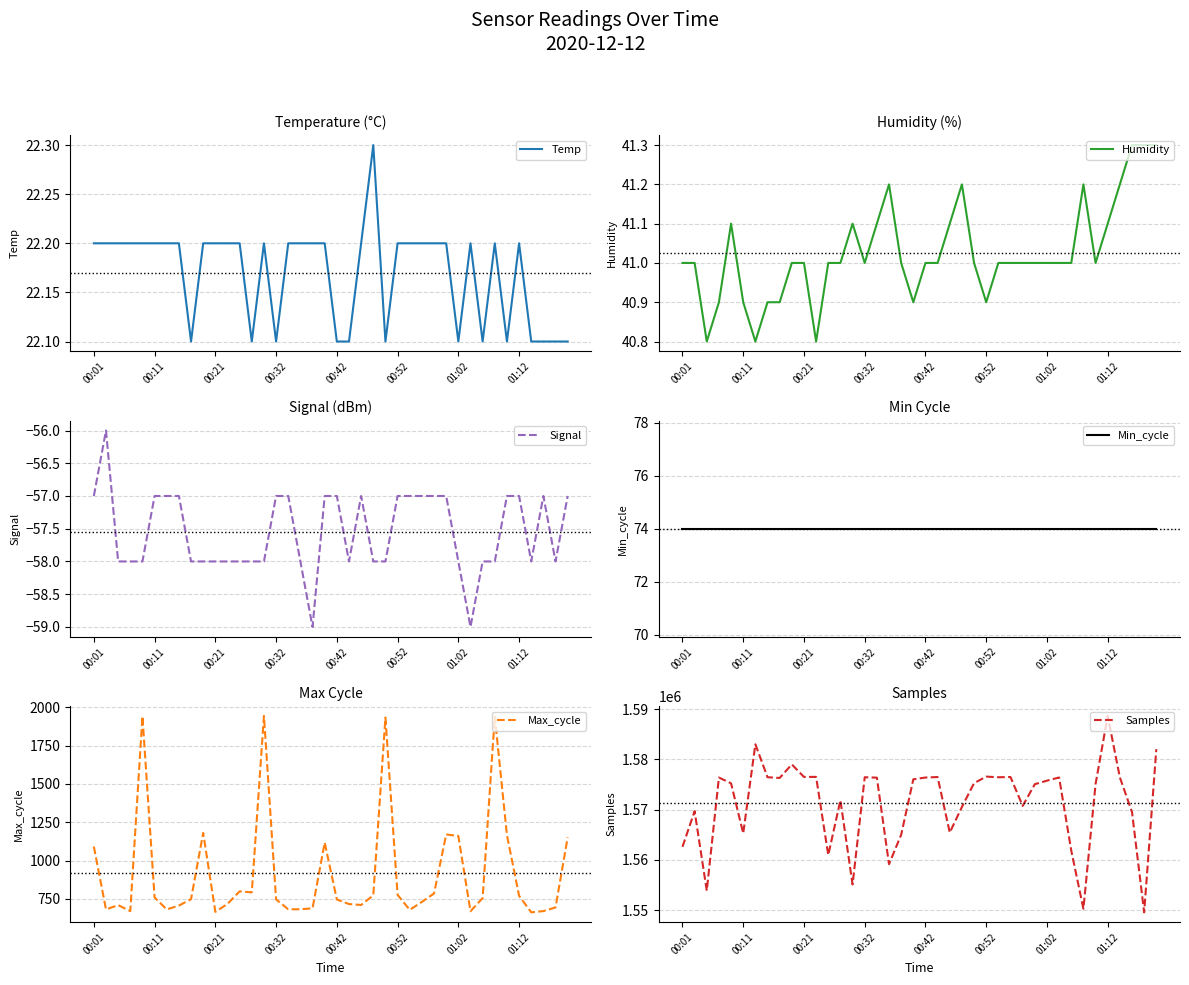

Reading left to right, what are all the values shown in this chart?

Temp: 22.2	22.2	22.2	22.2	22.2	22.2	22.2	22.2	22.1	22.2	22.2	22.2	22.2	22.1	22.2	22.1	22.2	22.2	22.2	22.2	22.1	22.1	22.2	22.3	22.1	22.2	22.2	22.2	22.2	22.2	22.1	22.2	22.1	22.2	22.1	22.2	22.1	22.1	22.1	22.1
Humidity: 41.0	41.0	40.8	40.9	41.1	40.9	40.8	40.9	40.9	41.0	41.0	40.8	41.0	41.0	41.1	41.0	41.1	41.2	41.0	40.9	41.0	41.0	41.1	41.2	41.0	40.9	41.0	41.0	41.0	41.0	41.0	41.0	41.0	41.2	41.0	41.1	41.2	41.3	41.3	41.3
Signal: -57.0	-56.0	-58.0	-58.0	-58.0	-57.0	-57.0	-57.0	-58.0	-58.0	-58.0	-58.0	-58.0	-58.0	-58.0	-57.0	-57.0	-58.0	-59.0	-57.0	-57.0	-58.0	-57.0	-58.0	-58.0	-57.0	-57.0	-57.0	-57.0	-57.0	-58.0	-59.0	-58.0	-58.0	-57.0	-57.0	-58.0	-57.0	-58.0	-57.0
Min_cycle: 74.0	74.0	74.0	74.0	74.0	74.0	74.0	74.0	74.0	74.0	74.0	74.0	74.0	74.0	74.0	74.0	74.0	74.0	74.0	74.0	74.0	74.0	74.0	74.0	74.0	74.0	74.0	74.0	74.0	74.0	74.0	74.0	74.0	74.0	74.0	74.0	74.0	74.0	74.0	74.0
Max_cycle: 1091.0	681.0	709.0	670.0	1941.0	759.0	681.0	706.0	748.0	1180.0	665.0	717.0	799.0	792.0	1943.0	746.0	682.0	682.0	688.0	1117.0	746.0	716.0	710.0	773.0	1932.0	776.0	678.0	730.0	785.0	1170.0	1160.0	669.0	755.0	1939.0	1166.0	770.0	662.0	670.0	694.0	1151.0
Samples: 1562604.0	1569700.0	1553877.0	1576387.0	1575226.0	1565282.0	1582995.0	1576447.0	1576305.0	1578998.0	1576507.0	1576515.0	1560966.0	1571875.0	1555116.0	1576445.0	1576363.0	1559152.0	1565006.0	1576031.0	1576389.0	1576485.0	1565437.0	1570529.0	1575276.0	1576566.0	1576444.0	1576489.0	1570743.0	1575059.0	1575768.0	1576396.0	1561855.0	1550279.0	1575077.0	1588639.0	1576419.0	1569511.0	1549576.0	1582028.0